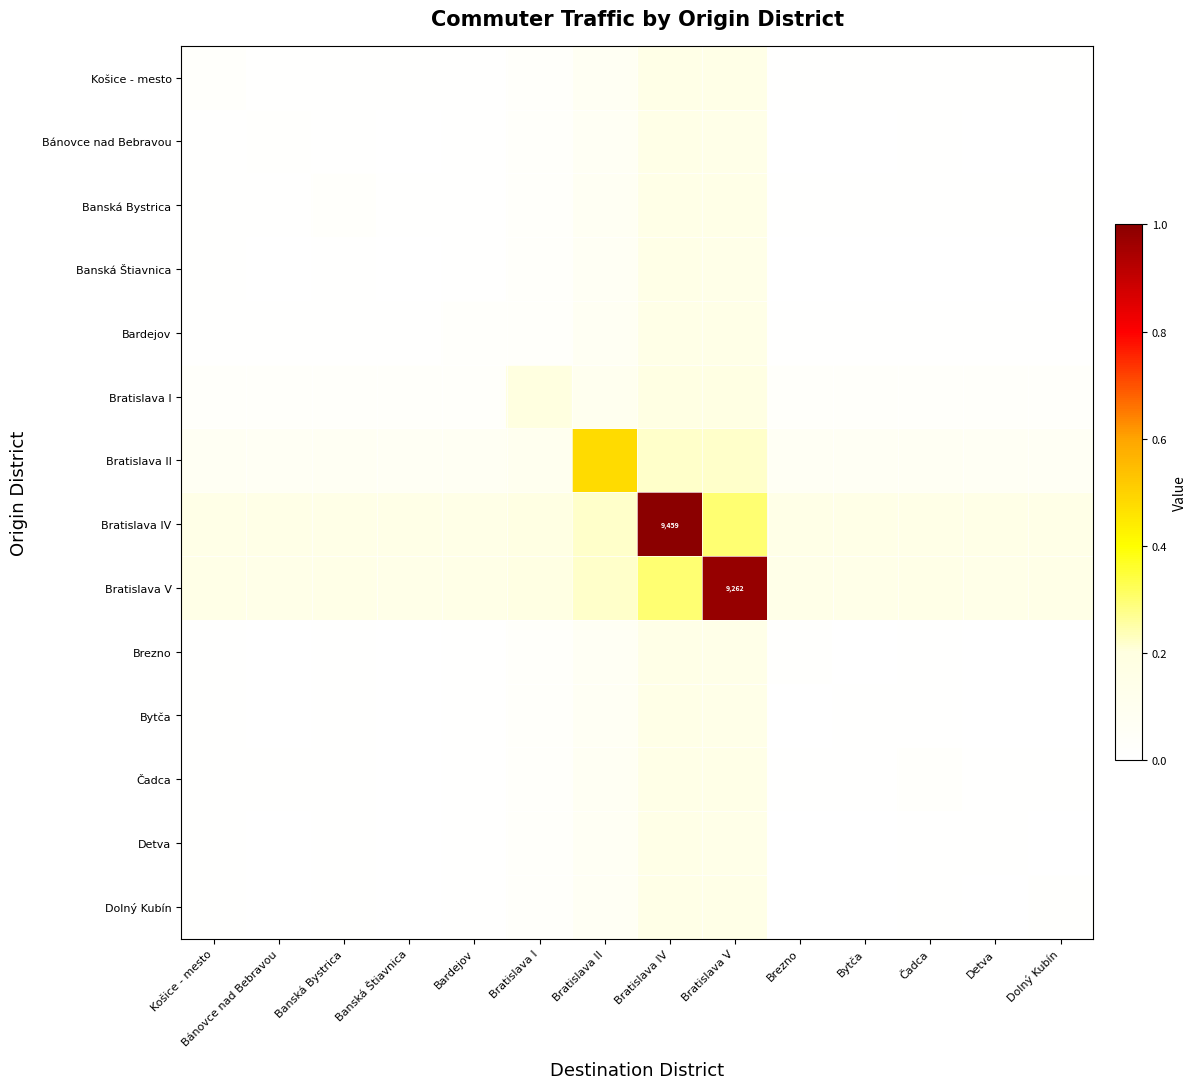

At which label is Čadca closest to 0?

Banská Štiavnica